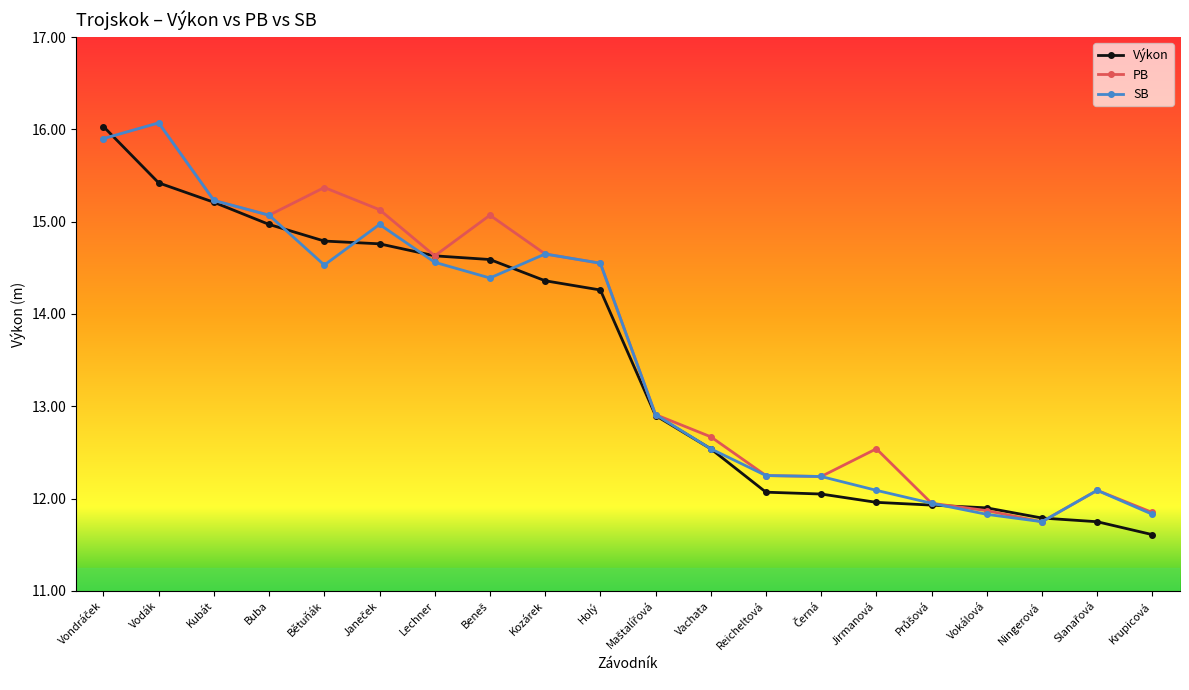

What is the difference between the maximum and minimum values in the SB series?

4.3